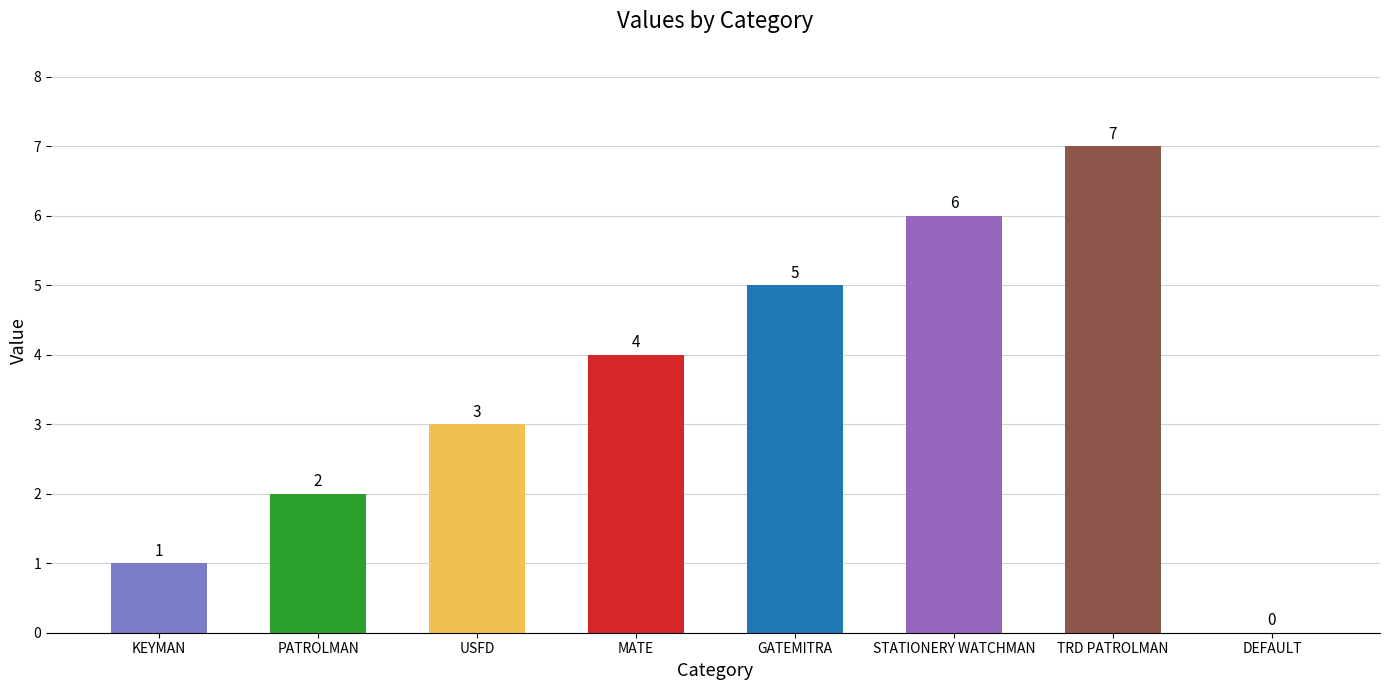

Read the value at GATEMITRA.

5